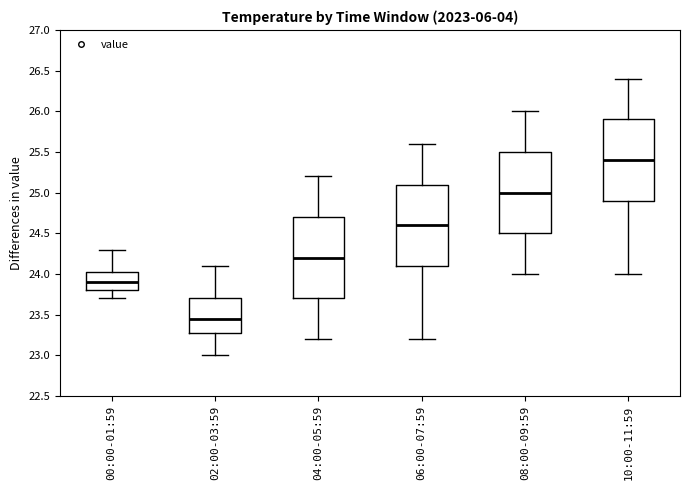

Which box's median line is the lowest?

02:00-03:59